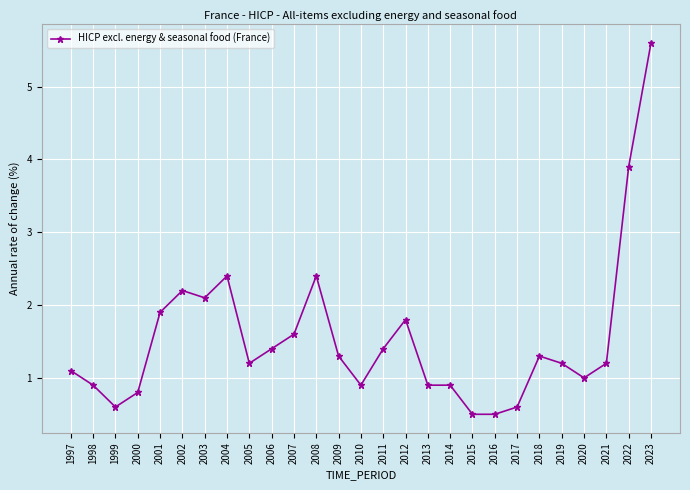

Between 2004 and 2003, which is larger?

2004